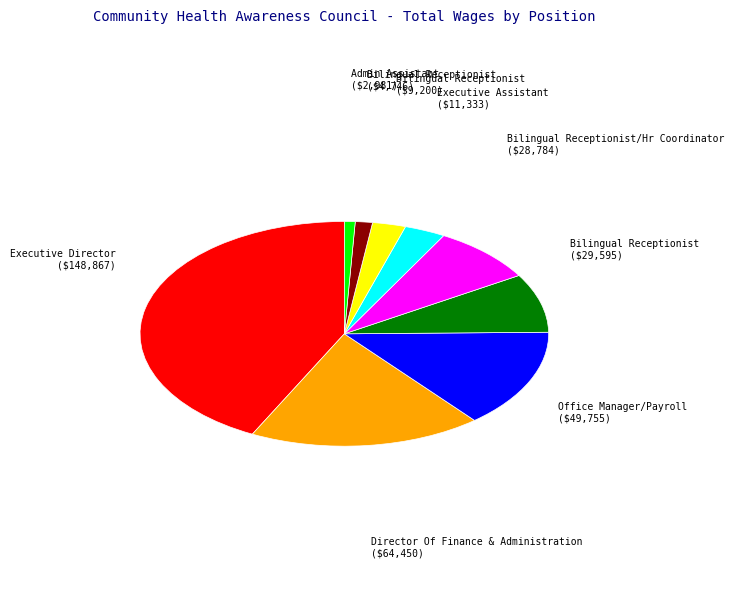

Does any single category account for the majority?

No